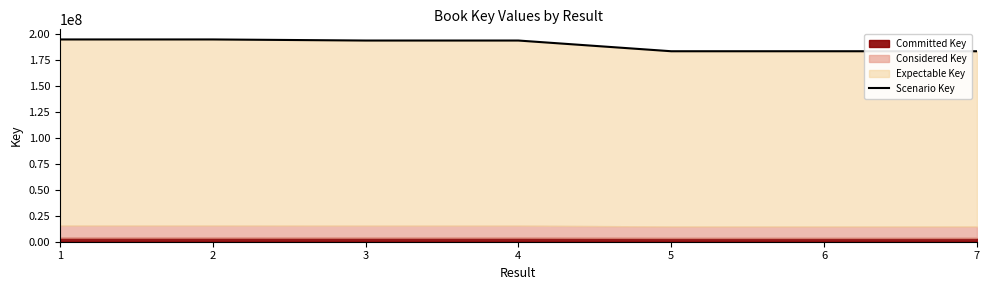

What value does the data have at 6, to the nearest 10?

183313620